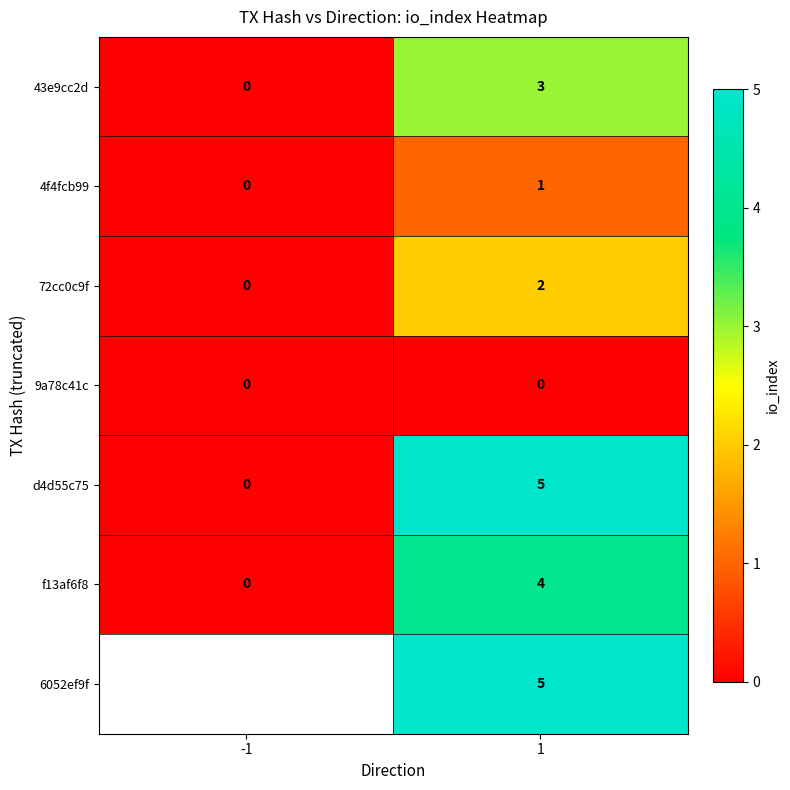

List the labels in order of 72cc0c9f value, smallest first.

-1, 1